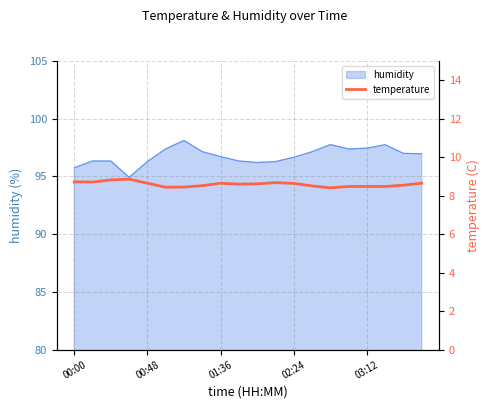

What is the maximum value for humidity?

98.1